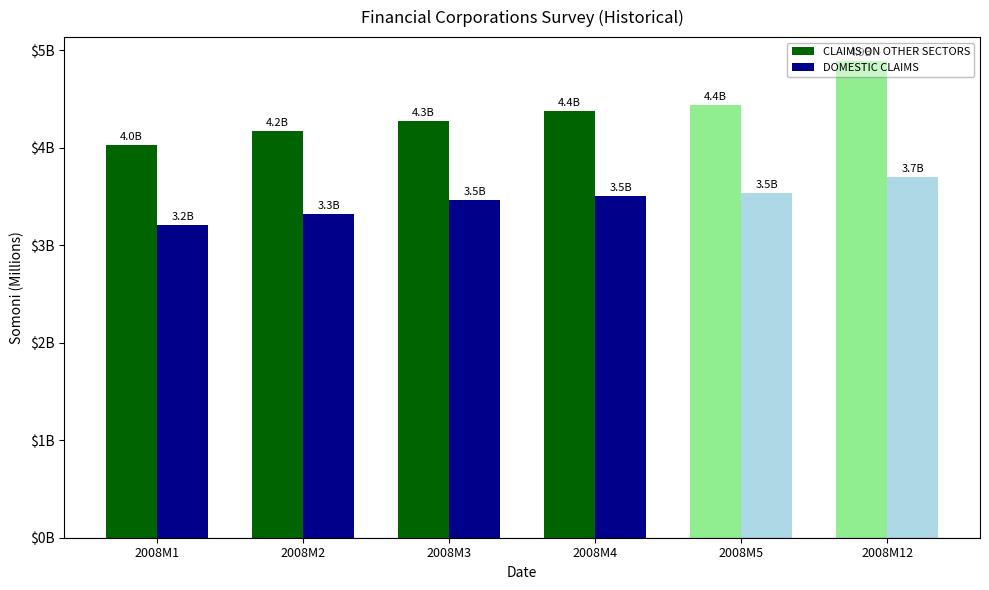

True or false: CLAIMS ON OTHER SECTORS has a value of 4277.8 at 2008M3.

True